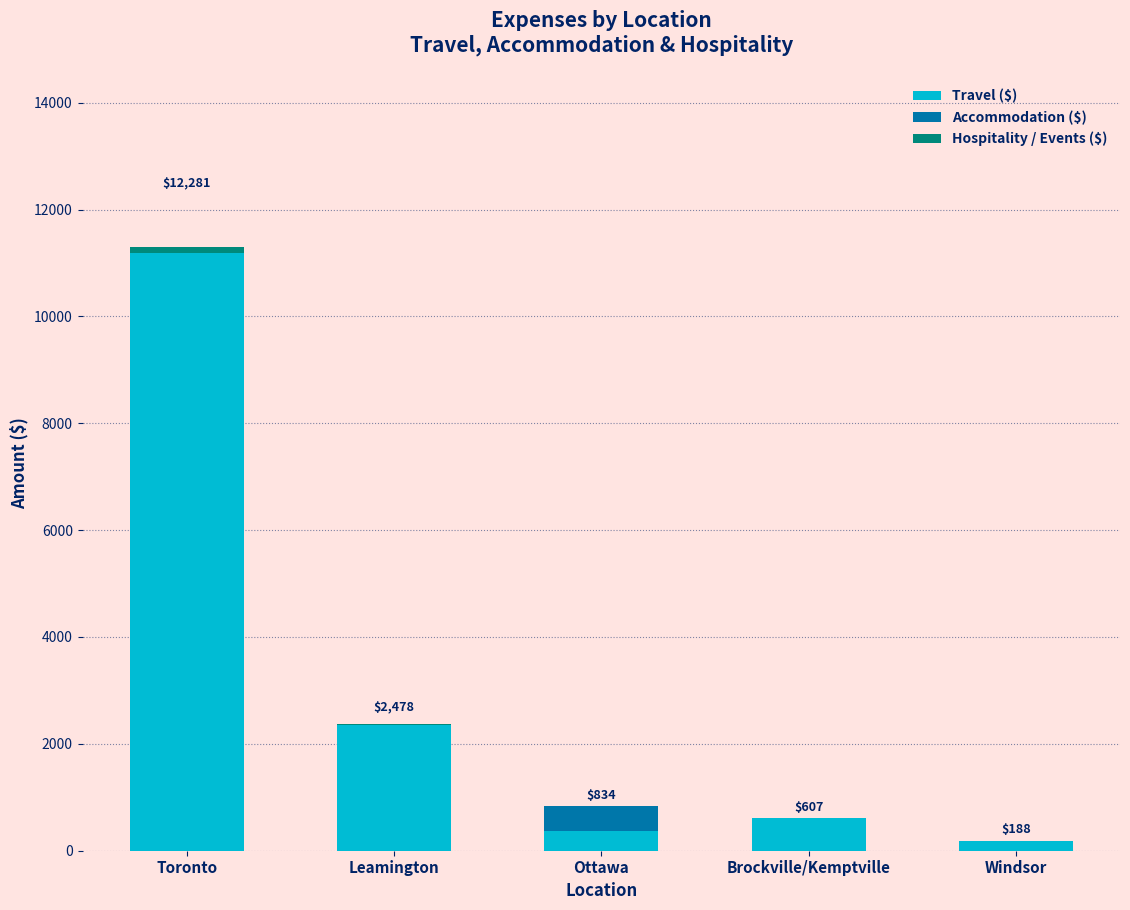

The Travel ($) series shows 2418.7 at Toronto. True or false?

False